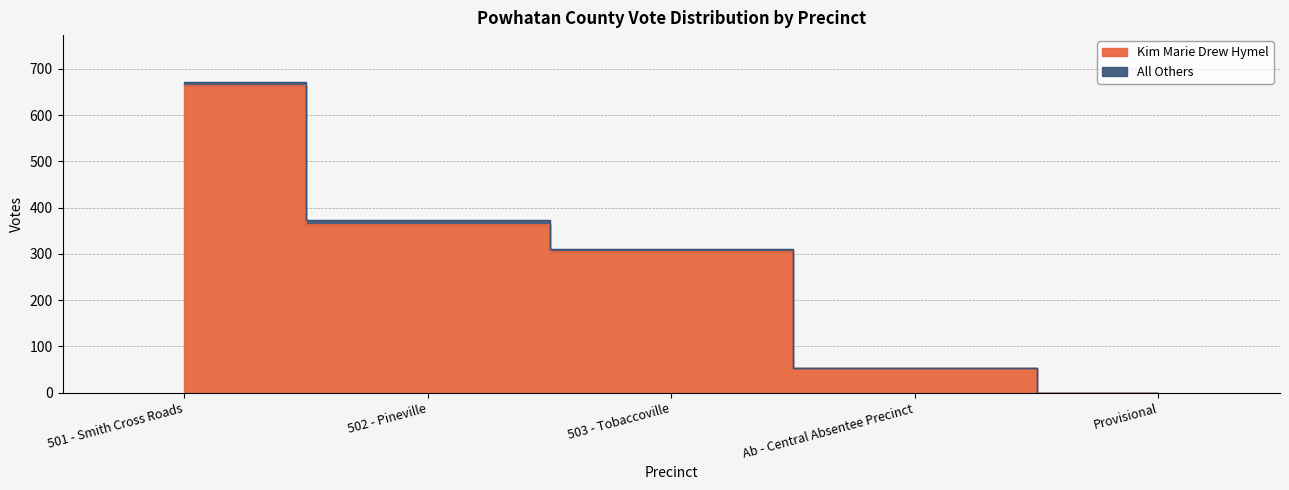

Is it true that the value at Provisional is 0?

True